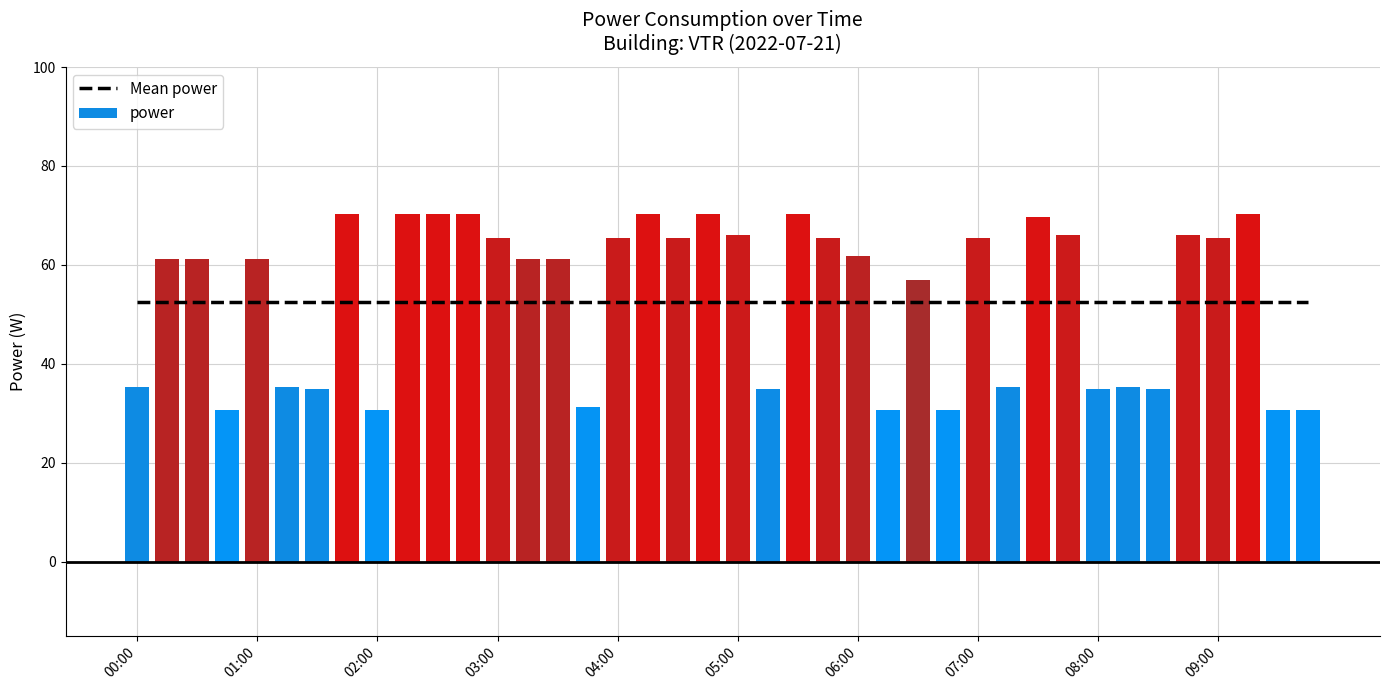

Which series has the largest total across all categories?

power